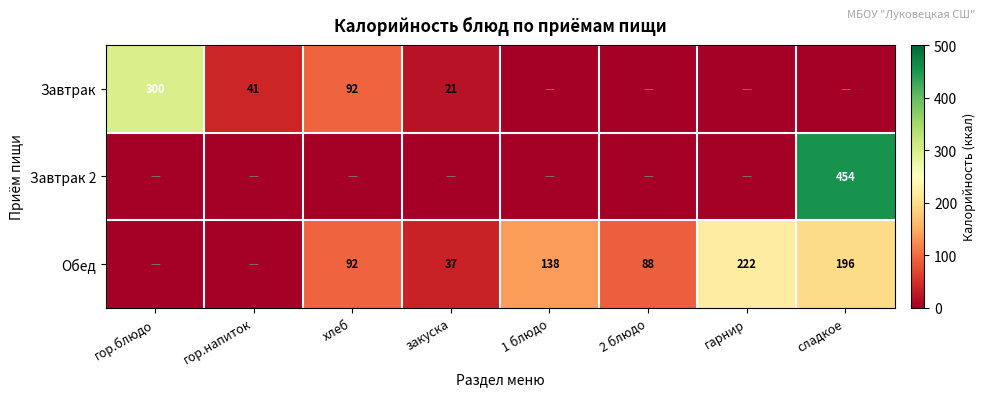

What is the sum of the Обед values at сладкое and гарнир?

418